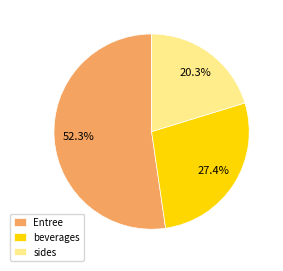

What is the ratio of the value at sides to the value at beverages?

0.7